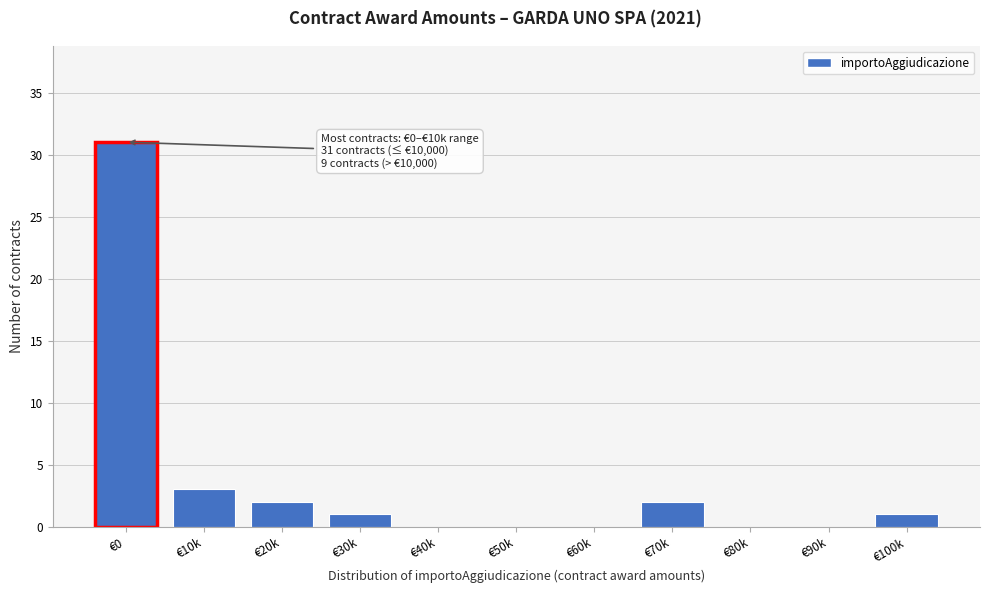

Reading left to right, list all the values displayed in this chart.

€0=31	€10k=3	€20k=2	€30k=1	€40k=0	€50k=0	€60k=0	€70k=2	€80k=0	€90k=0	€100k=1